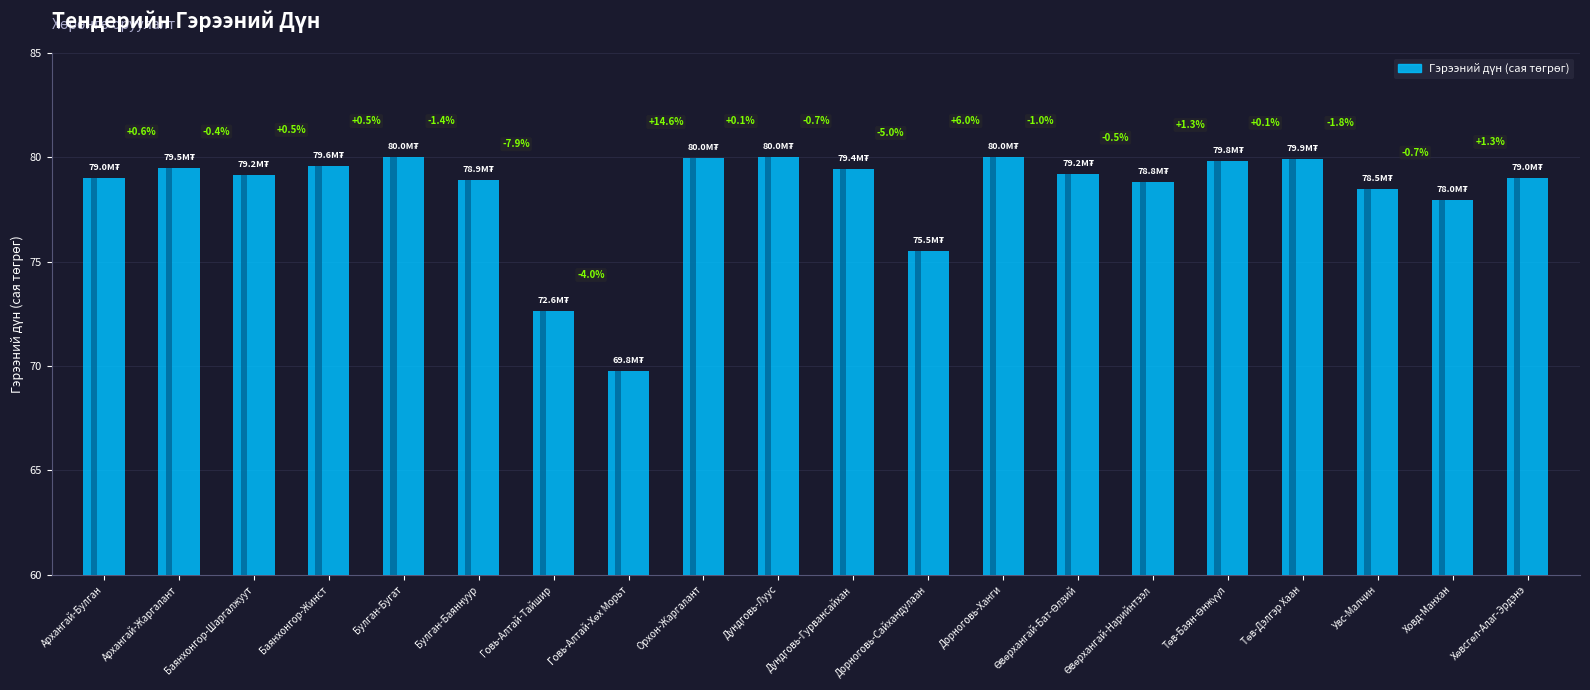

What is the sum of all values?

1566.6